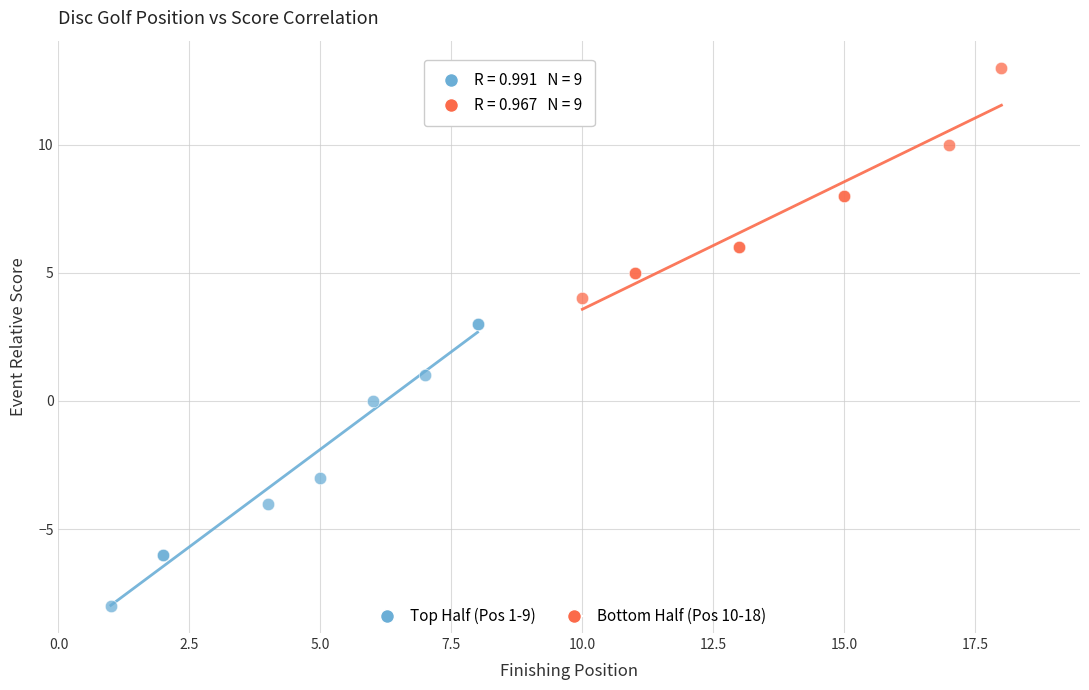

Which series has the widest spread of Y values?

Top Half (Pos 1-9)